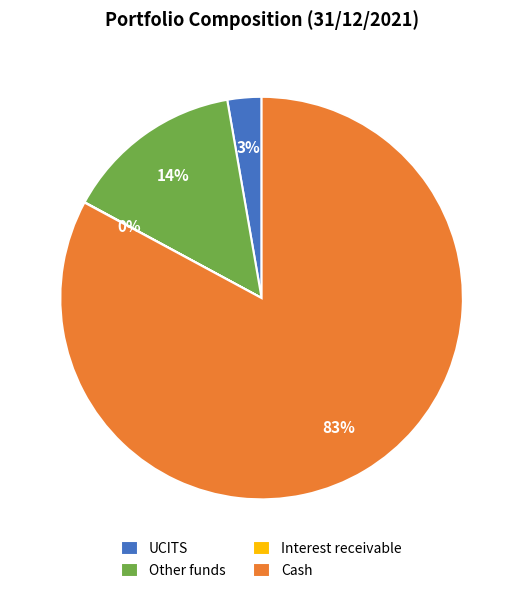

Is Cash the majority of the pie?

Yes